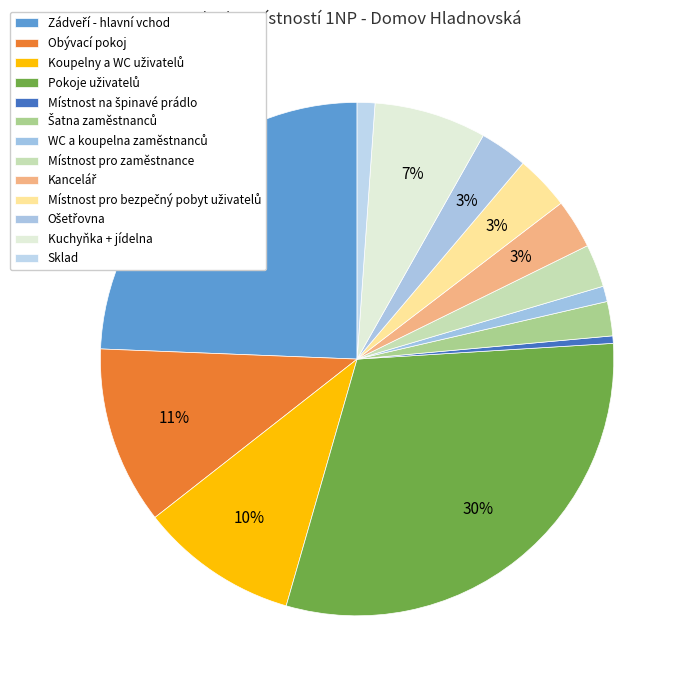

Count the number of slices in the pie.

13